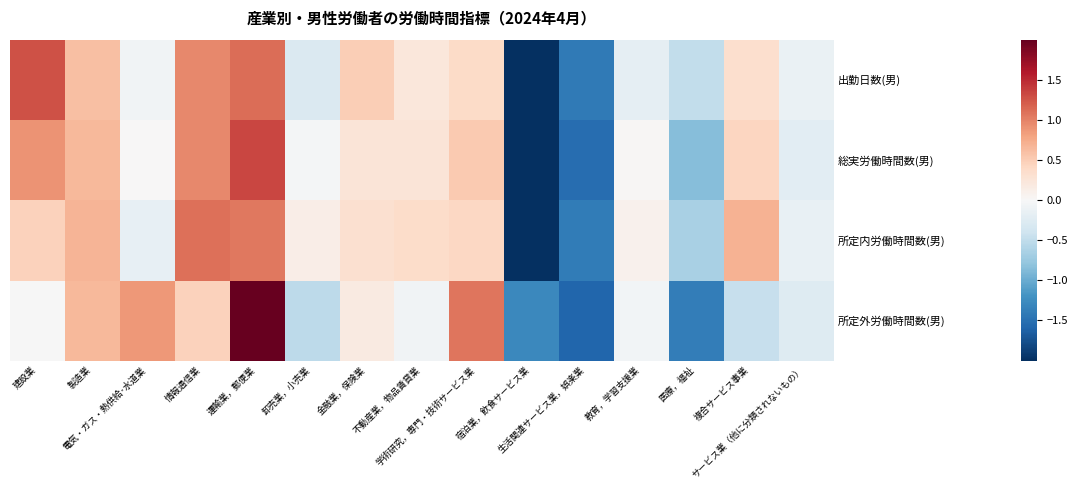

Which has a higher value, 生活関連サービス業，娯楽業 or 不動産業，物品賃貸業?

不動産業，物品賃貸業